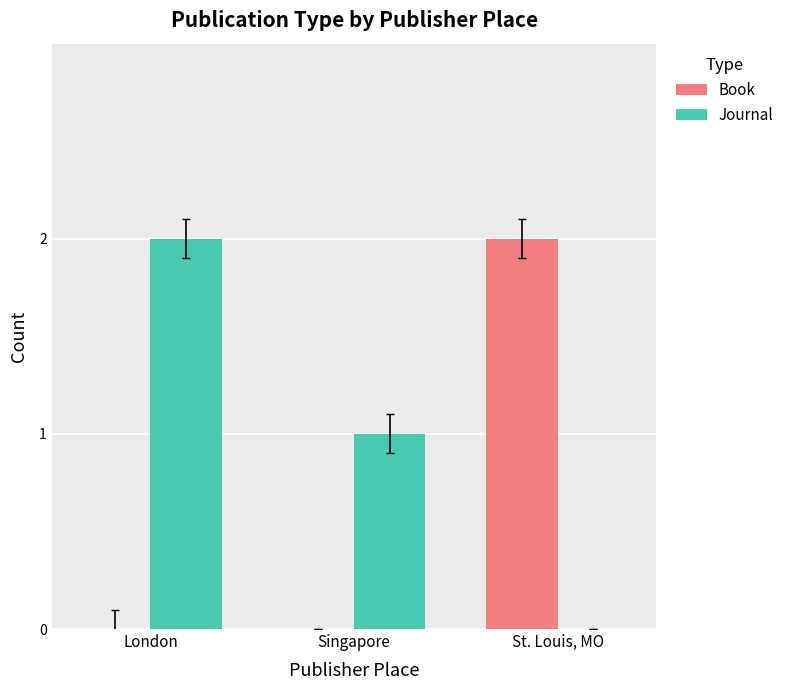

How many Journal values are between 0 and 2?

3